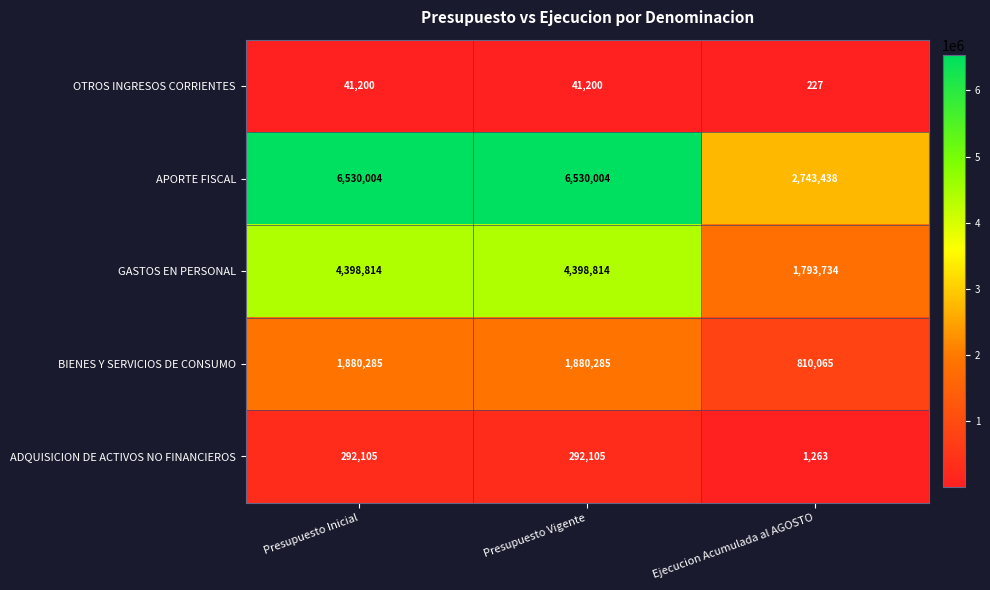

What is the total value across all series at Ejecucion Acumulada al AGOSTO?

5348727